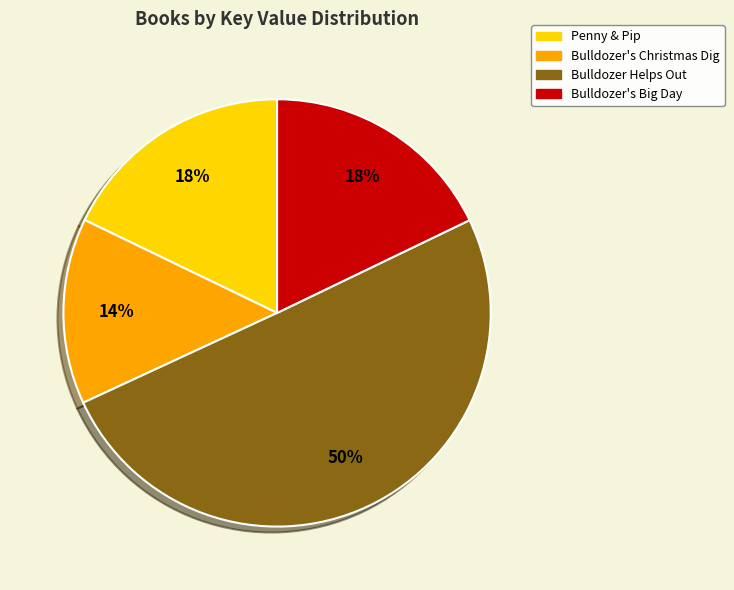

How many slices are in this pie chart?

4